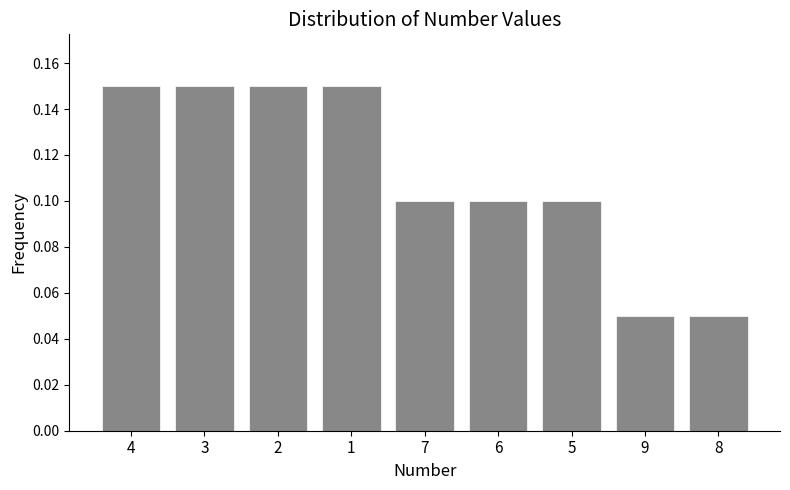

Count the values in the range 0 to 1.

9